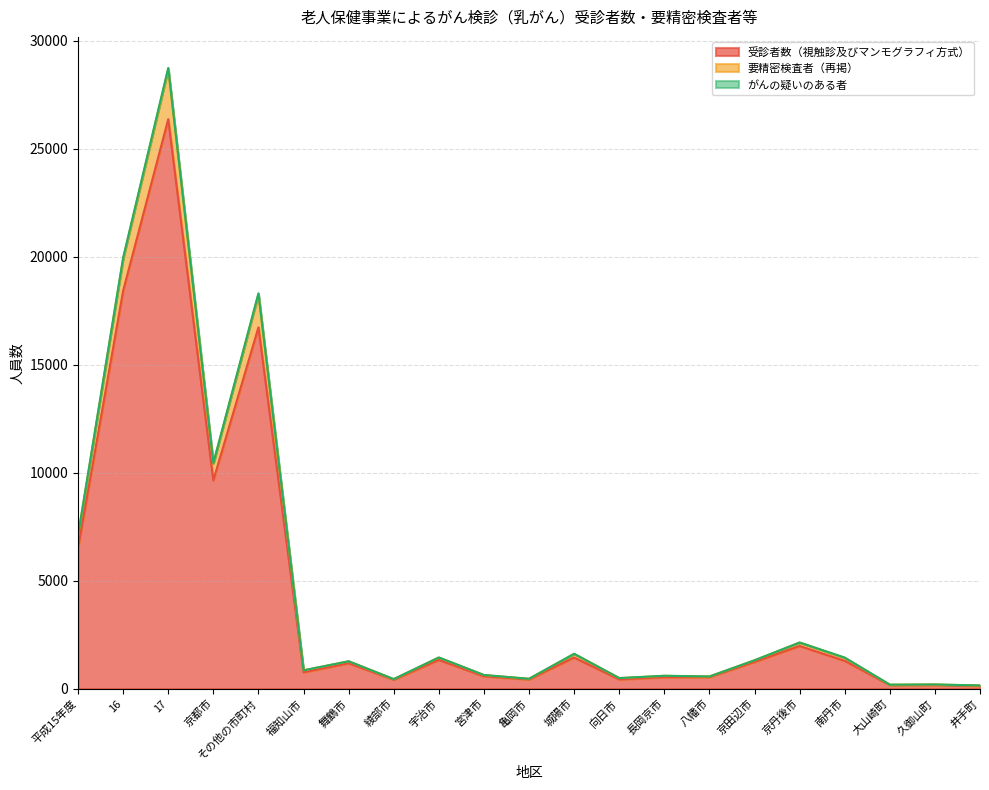

The 受診者数（視触診及びマンモグラフィ方式） series shows 1326 at 宇治市. True or false?

True